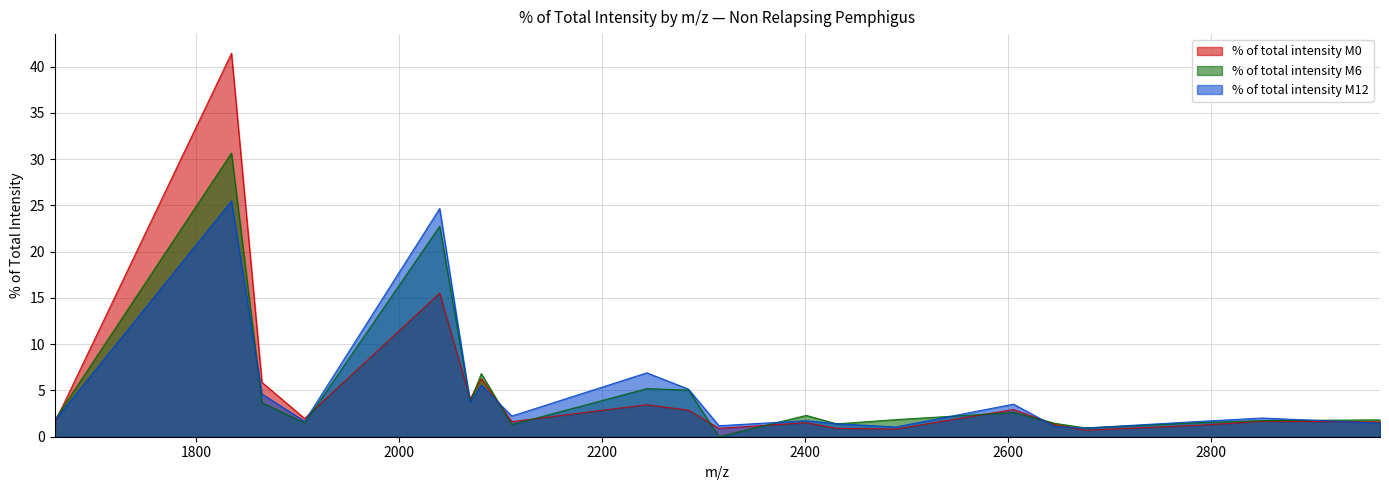

Which series has the largest range (max minus min)?

% of total intensity M0